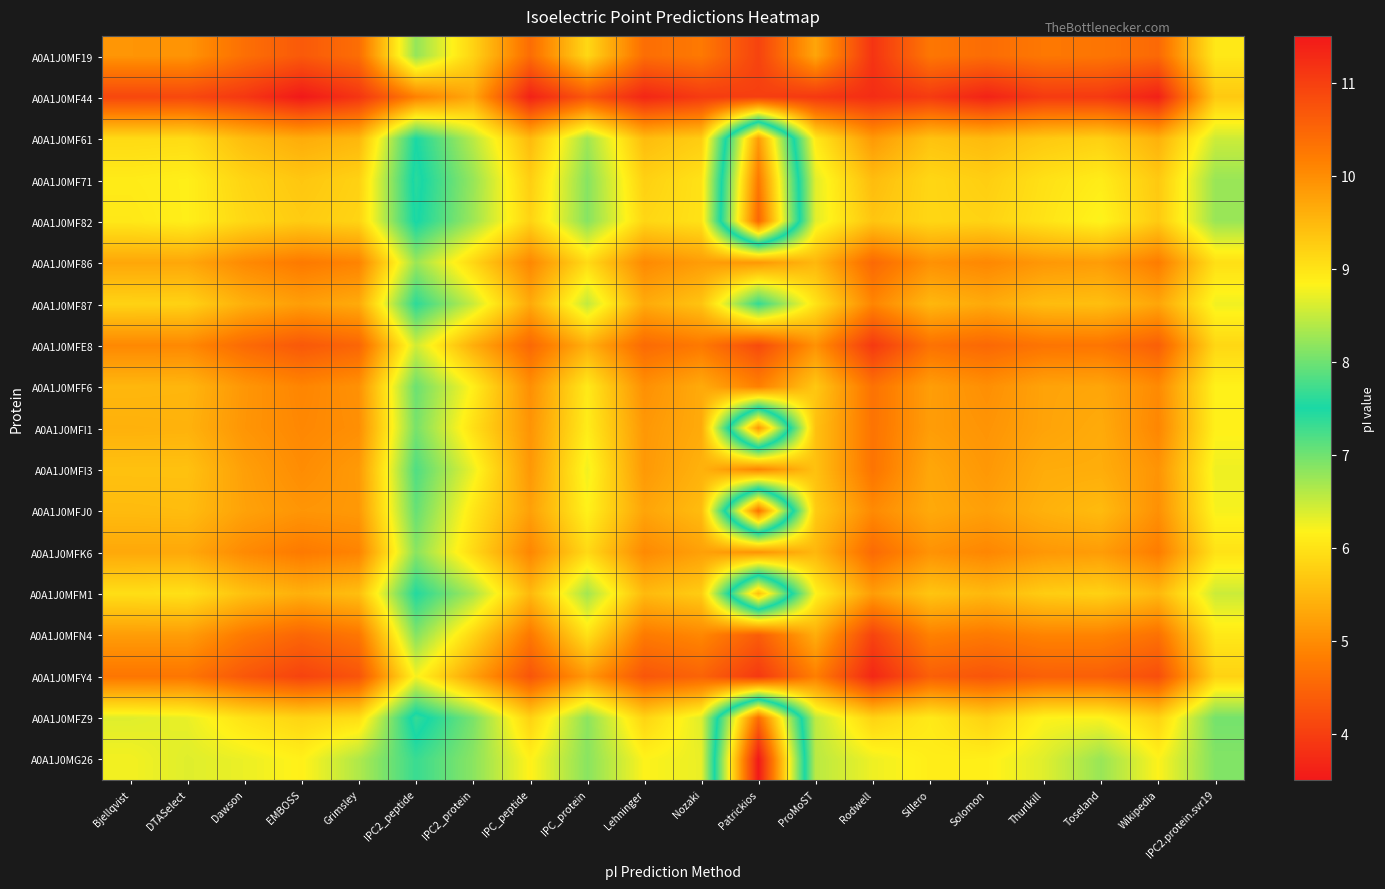

At which category is the sum across all series the highest?

Rodwell